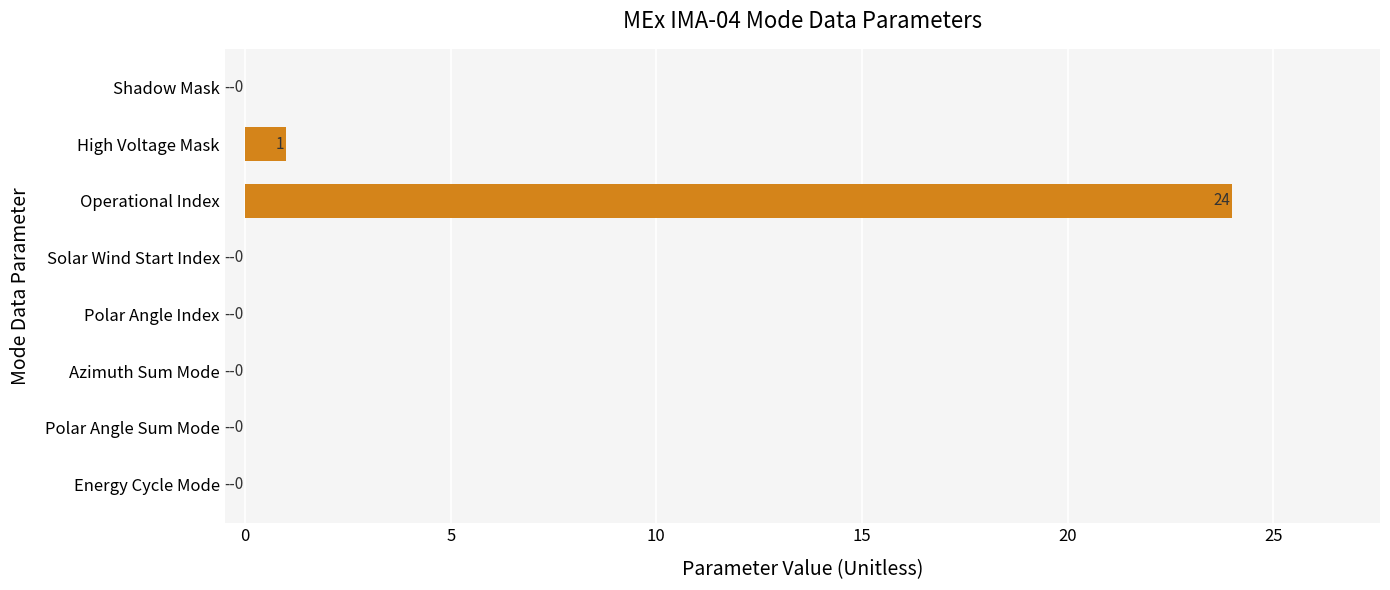

What is the sum of all values?

25